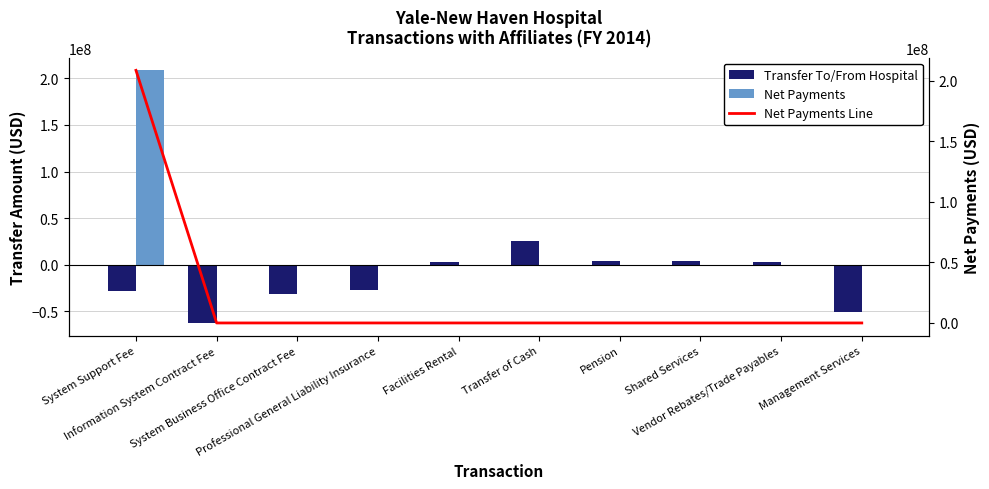

Rank the categories by Net Payments Line value from highest to lowest.

System Support Fee, Information System Contract Fee, System Business Office Contract Fee, Professional General Liability Insurance, Facilities Rental, Transfer of Cash, Pension, Shared Services, Vendor Rebates/Trade Payables, Management Services